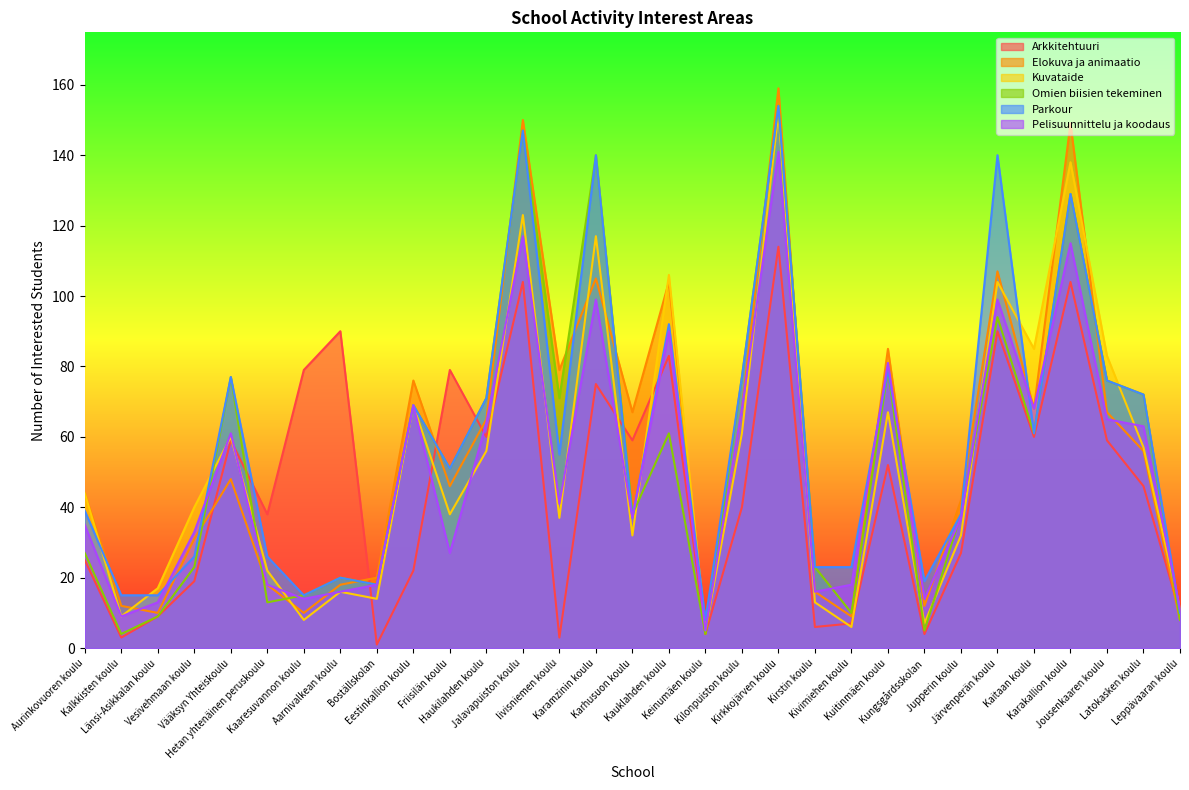

The Parkour series shows 10 at Leppävaaran koulu. True or false?

True